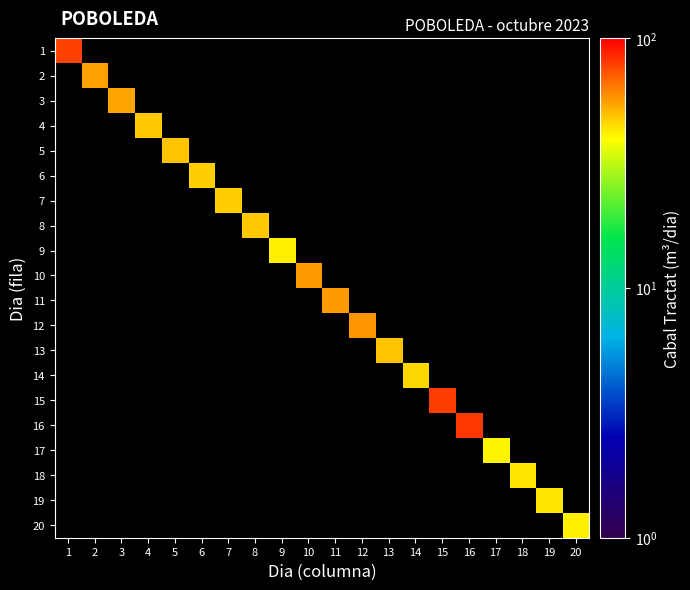

At which category does the chart reach its minimum across all series?

17